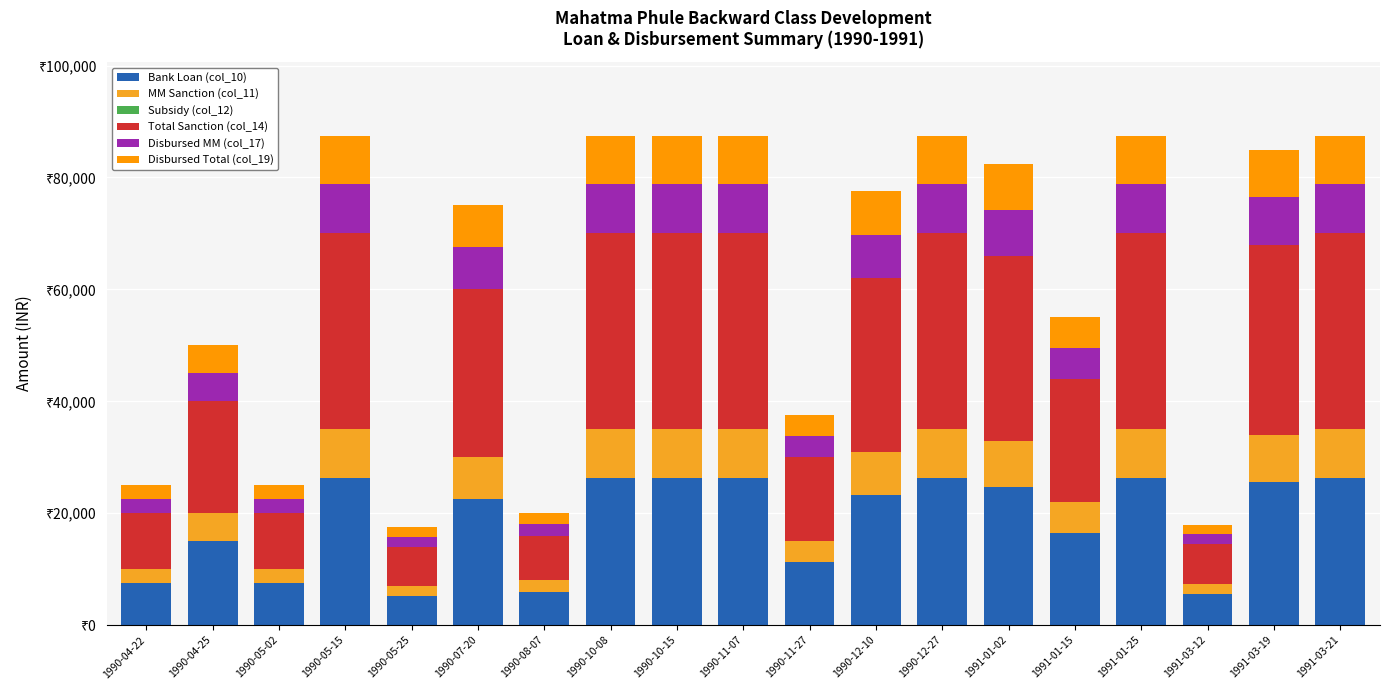

At which label is Disbursed MM (col_17) closest to 5215?

1990-04-25